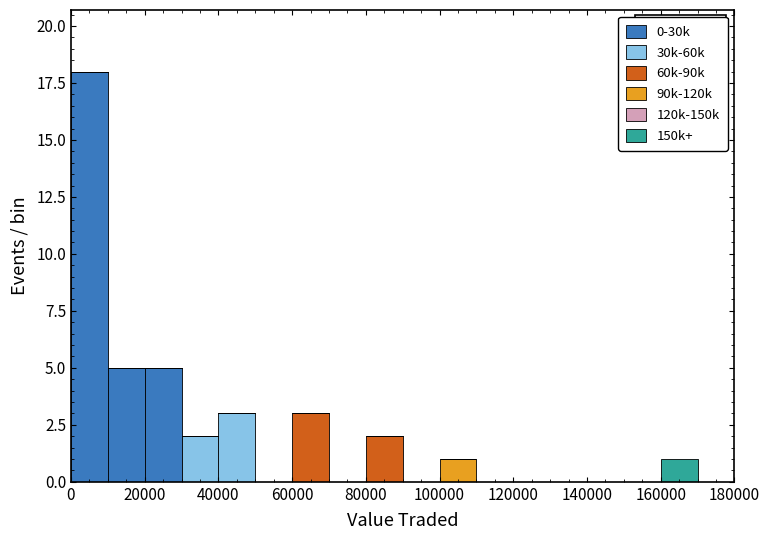

Which range on the x-axis has the tallest stacked bar (by total height)?

0 to 10000